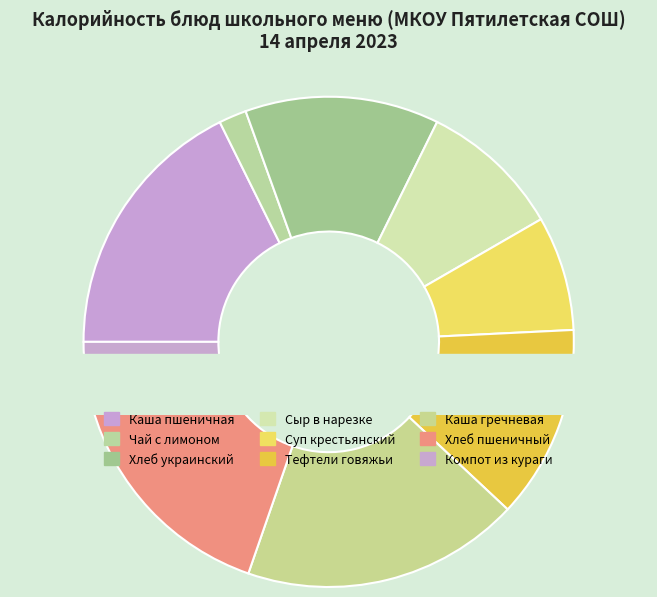

Rank the categories by value from lowest to highest.

Чай с лимоном и сахаром, Компот из курага, Суп крестьянский с крупой, Сыр твердых сортов в нарезке, Тефтели из говядины паровые, Хлеб украинский, Хлеб пшеничный, Каша вязкая молочная пшеничная, Каша гречневая рассыпчатая